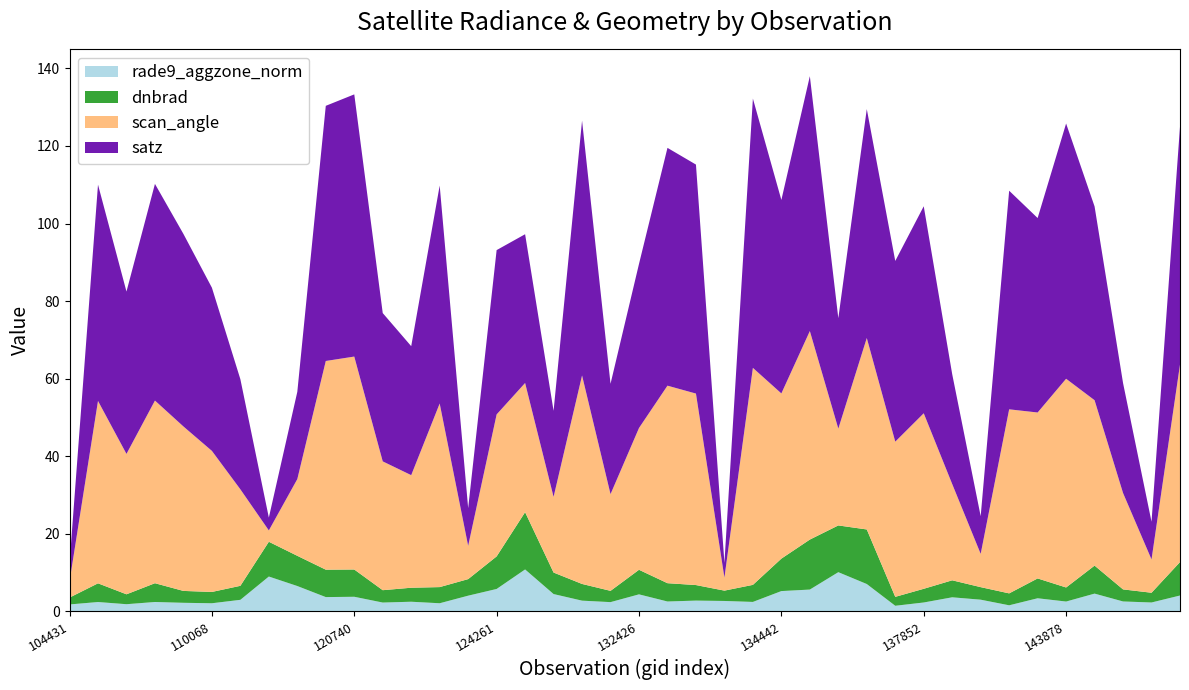

Reading left to right, extract all data points from this chart.

dnbrad: 104431=1.8	105602=4.8	107253=2.6	108308=4.8	109184=3.1	110068=2.9	113644=3.6	119351=9.0	120388=7.8	3995=7.1	120740=7.0	121942=3.2	122289=3.6	122463=4.2	124082=4.3	124261=8.4	130059=14.8	131354=5.5	131704=4.3	132076=2.9	132426=6.3	132606=4.7	132798=4.0	133159=2.7	133701=4.4	134442=8.4	134626=12.9	134998=12.1	135748=14.1	136889=2.3	137852=3.5	138038=4.4	138230=3.2	142694=3.1	143686=5.1	143878=3.6	146816=7.2	147401=3.1	147588=2.5	147965=8.6
satz: 104431=4.7	105602=55.8	107253=41.9	108308=55.9	109184=49.7	110068=42.1	113644=28.4	119351=3.3	120388=22.5	3995=65.8	120740=67.6	121942=38.2	122289=33.3	122463=56.2	124082=9.7	124261=42.4	130059=38.4	131354=22.2	131704=65.7	132076=28.5	132426=42.3	132606=61.3	132798=59.1	133159=3.8	133701=69.4	134442=49.9	134626=65.7	134998=28.5	135748=59.0	136889=46.6	137852=53.4	138038=28.3	138230=9.7	142694=56.4	143686=50.1	143878=65.8	146816=50.0	147401=28.4	147588=9.7	147965=61.3
scan_angle: 104431=4.1	105602=47.0	107253=36.2	108308=47.1	109184=42.4	110068=36.4	113644=24.9	119351=2.9	120388=19.8	3995=53.8	120740=54.9	121942=33.2	122289=29.0	122463=47.3	124082=8.6	124261=36.6	130059=33.3	131354=19.5	131704=53.8	132076=24.9	132426=36.6	132606=50.9	132798=49.4	133159=3.4	133701=56.0	134442=42.6	134626=53.8	134998=25.0	135748=49.4	136889=40.0	137852=45.3	138038=24.8	138230=8.6	142694=47.5	143686=42.8	143878=53.8	146816=42.7	147401=24.9	147588=8.6	147965=50.9
rade9_aggzone_norm: 104431=1.8	105602=2.4	107253=1.8	108308=2.4	109184=2.2	110068=2.1	113644=3.0	119351=9.0	120388=6.5	3995=3.7	120740=3.7	121942=2.3	122289=2.5	122463=2.1	124082=4.0	124261=5.8	130059=10.8	131354=4.5	131704=2.7	132076=2.4	132426=4.4	132606=2.5	132798=2.8	133159=2.7	133701=2.4	134442=5.2	134626=5.6	134998=10.1	135748=7.0	136889=1.4	137852=2.3	138038=3.6	138230=3.0	142694=1.5	143686=3.4	143878=2.5	146816=4.6	147401=2.5	147588=2.3	147965=4.1